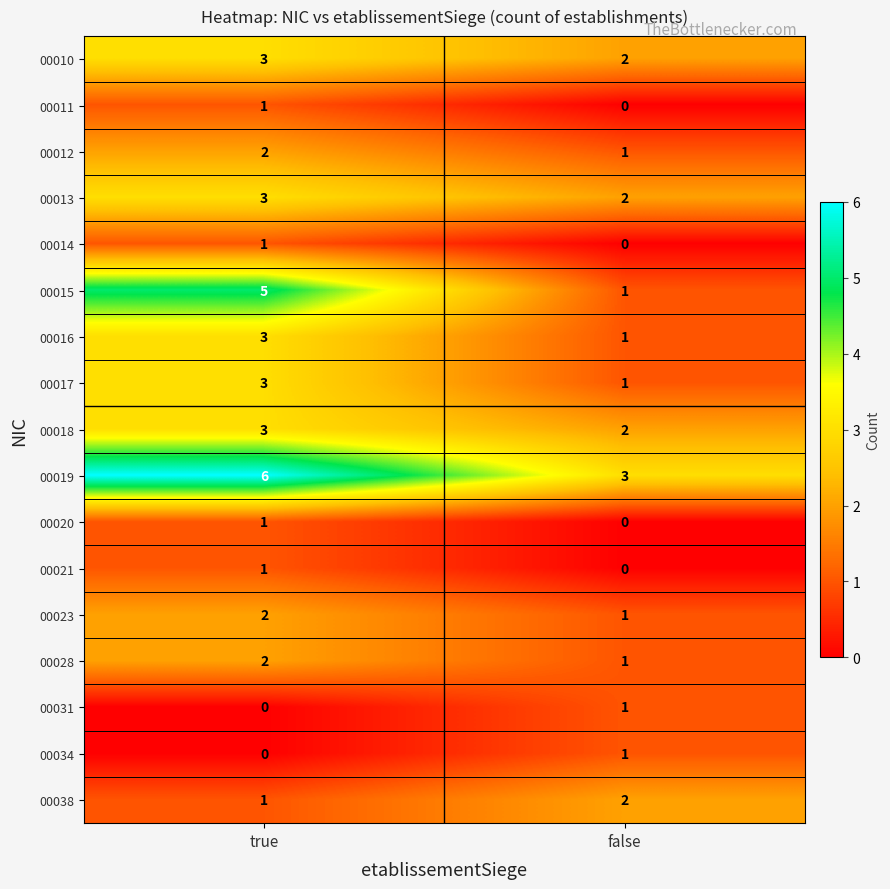

At which category is the sum across all series the highest?

true